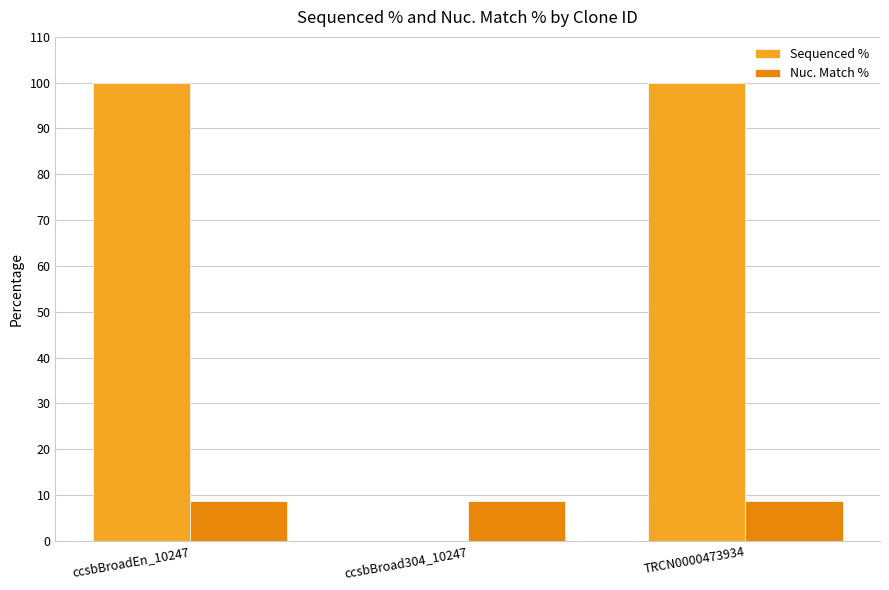

Which series has the largest total across all categories?

Sequenced %